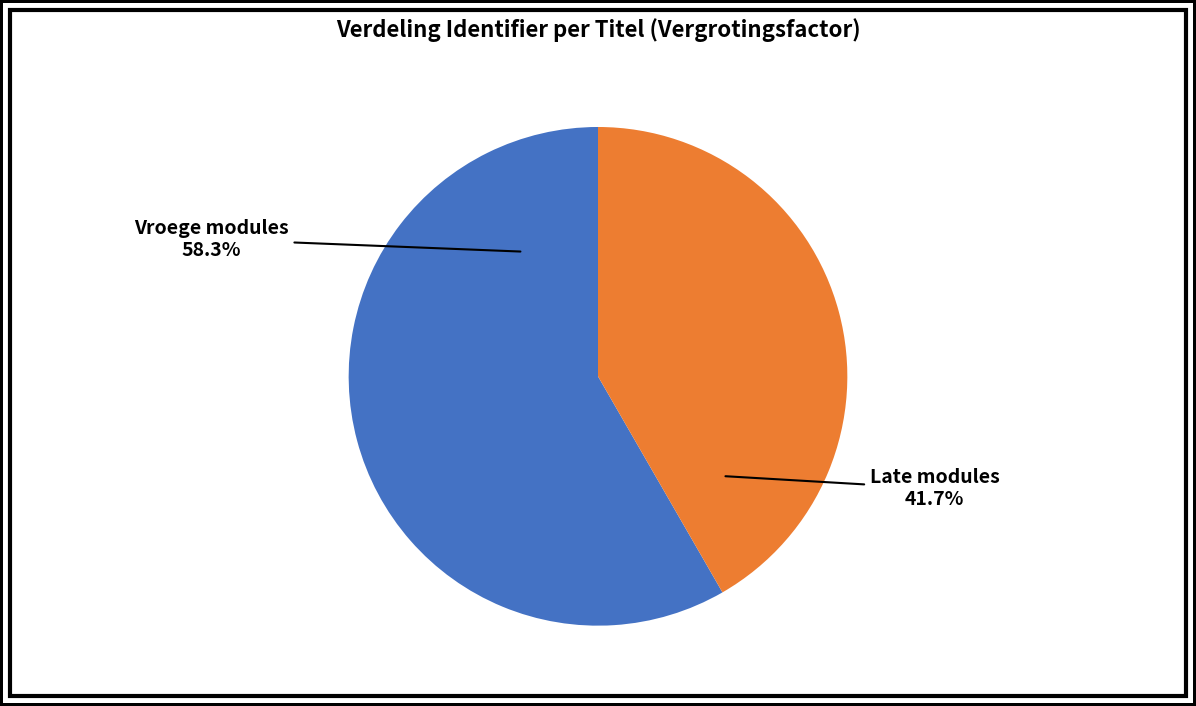

What percentage do Vroege modules and Late modules together represent?

100.0%